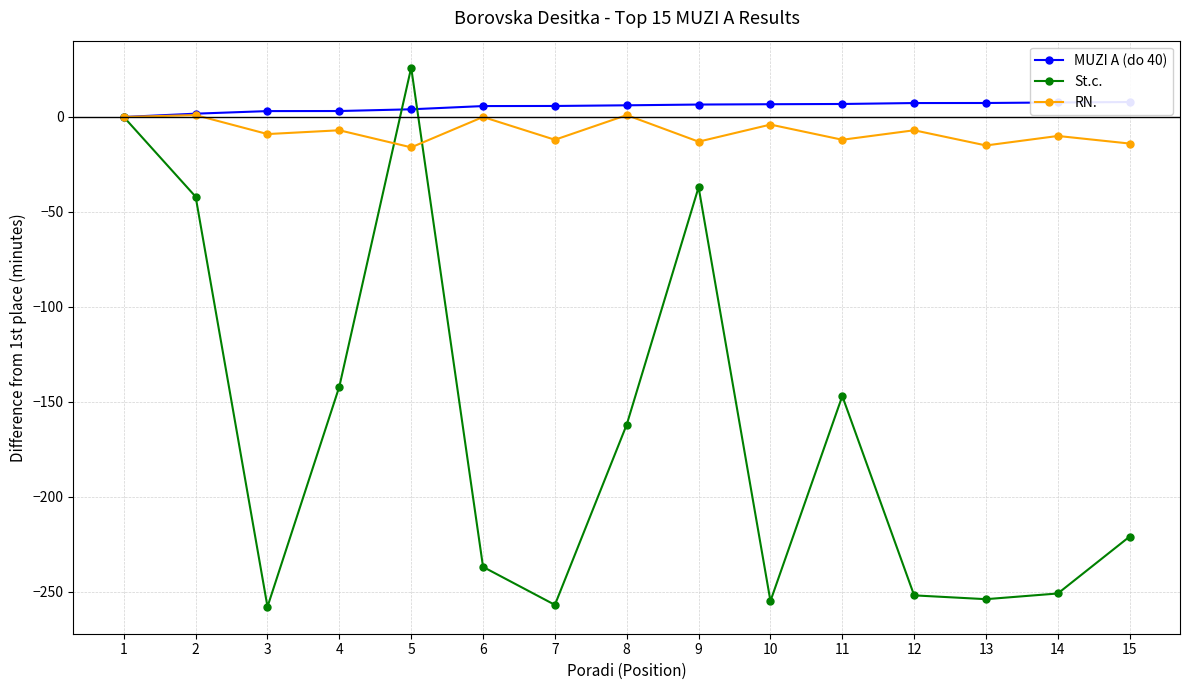

Is the value of RN. at 5 greater than the value of St.c. at 2?

Yes